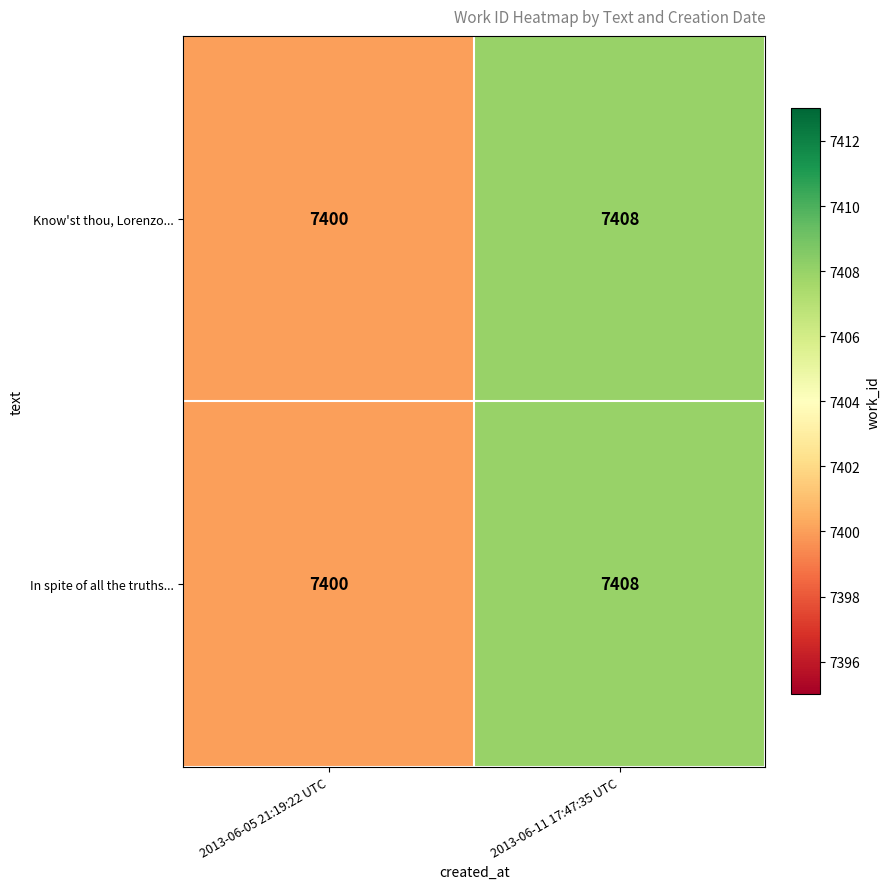

What is the sum of all In spite of all the truths... values?

14808